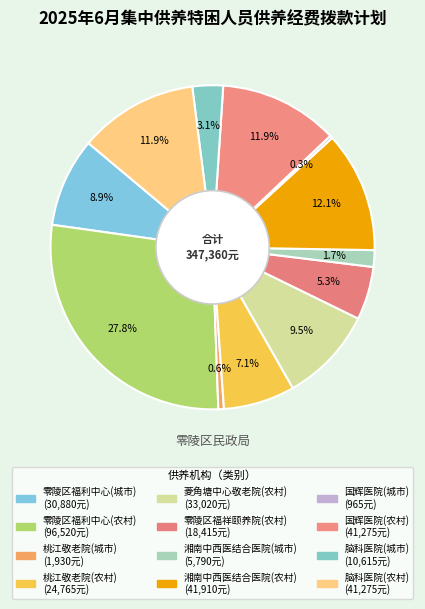

True or false: 零陵区福利中心(城市) accounts for 9% of the total.

True